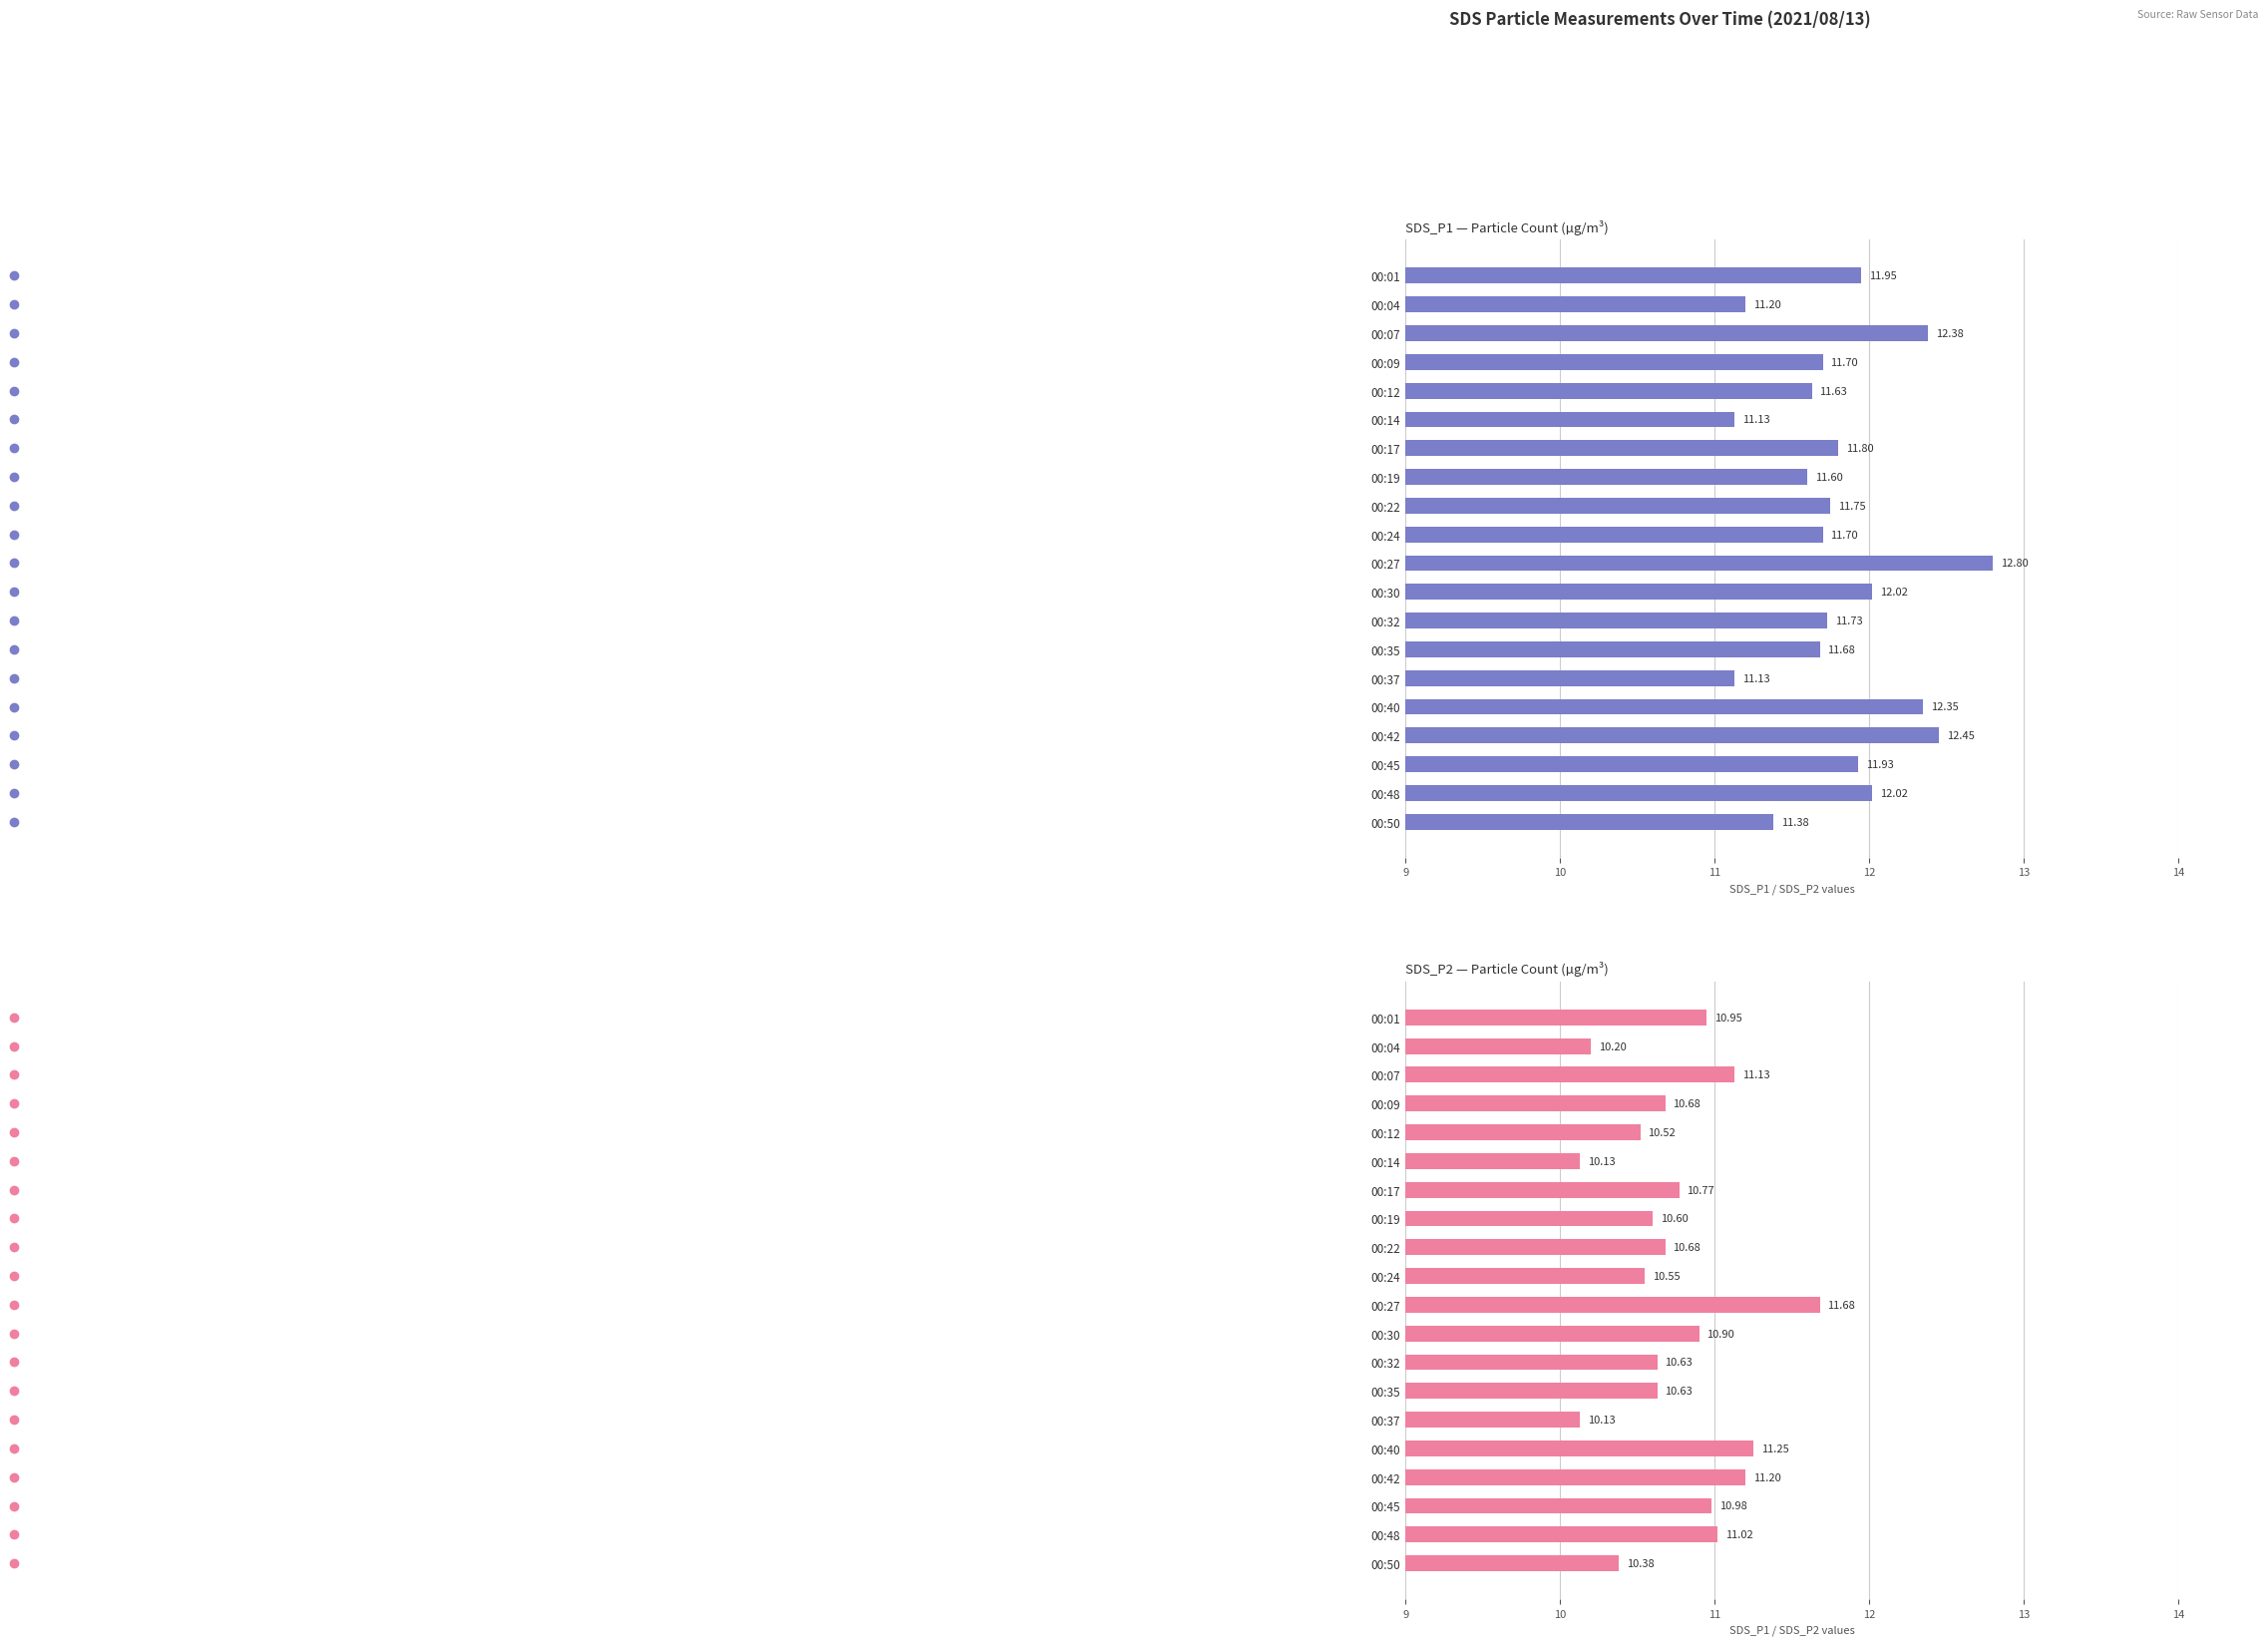

What is the label of the 8th bar from the right?

12